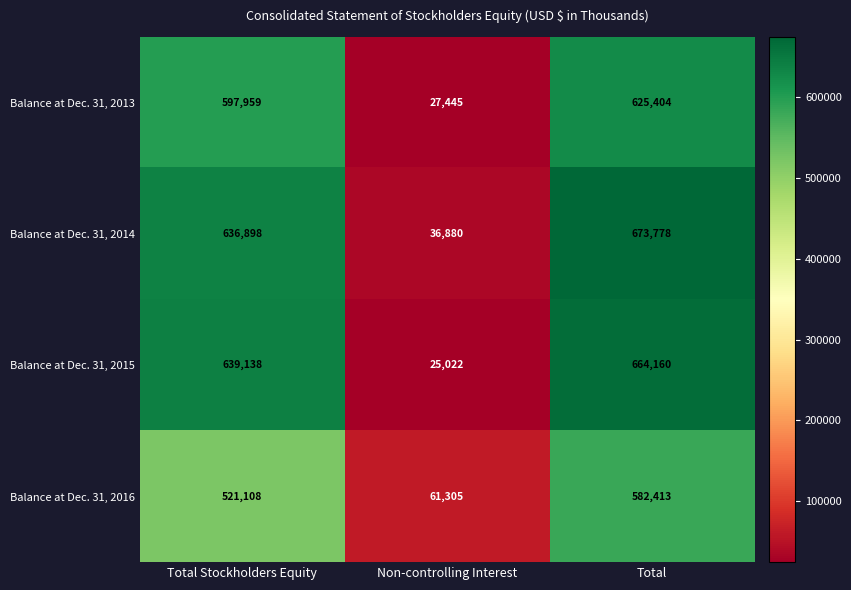

Which series has the largest range (max minus min)?

Balance at Dec. 31, 2015